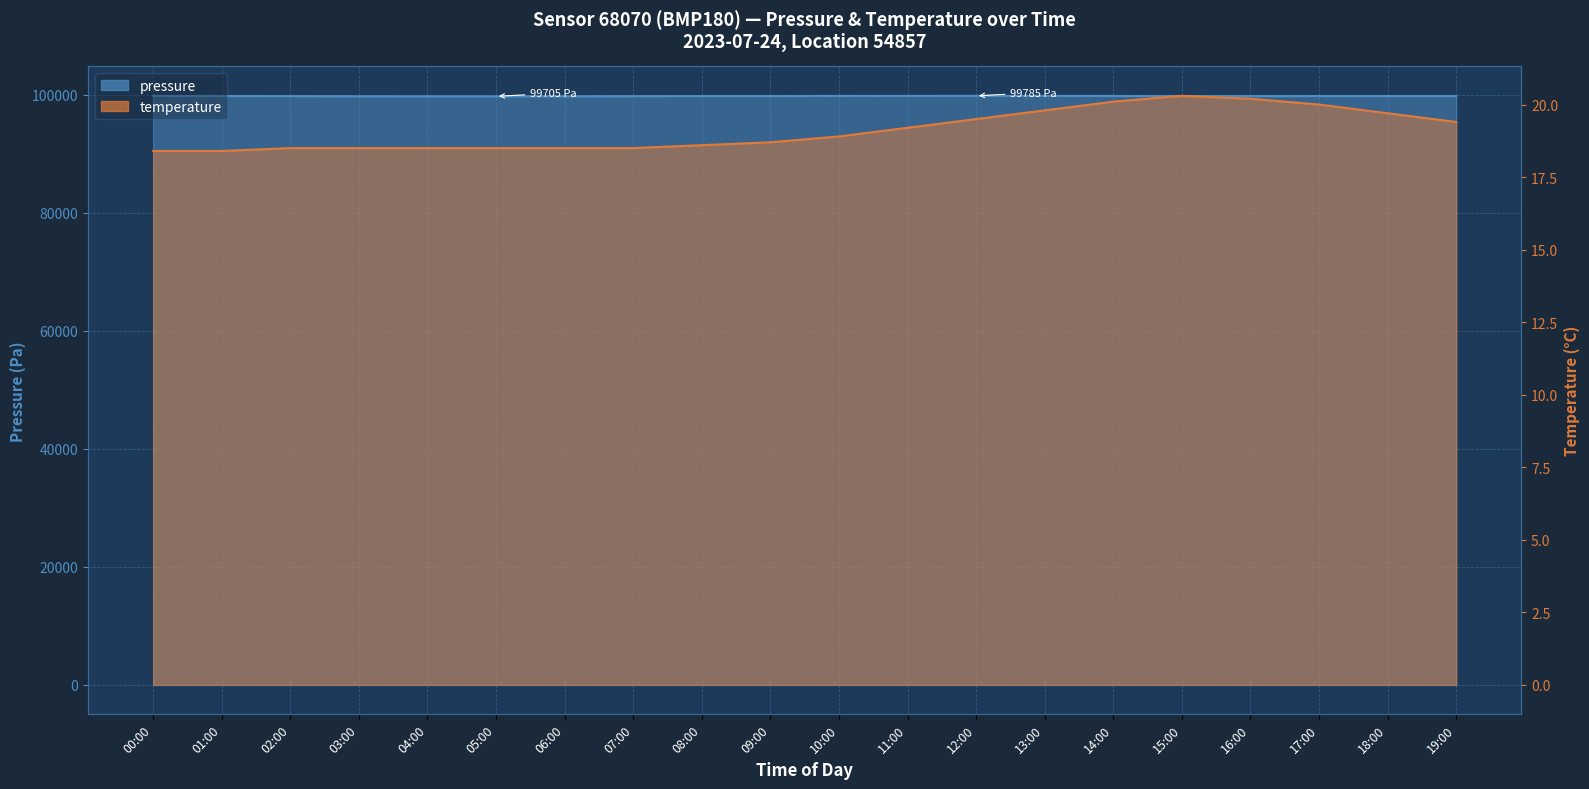

Which series has the largest range (max minus min)?

pressure